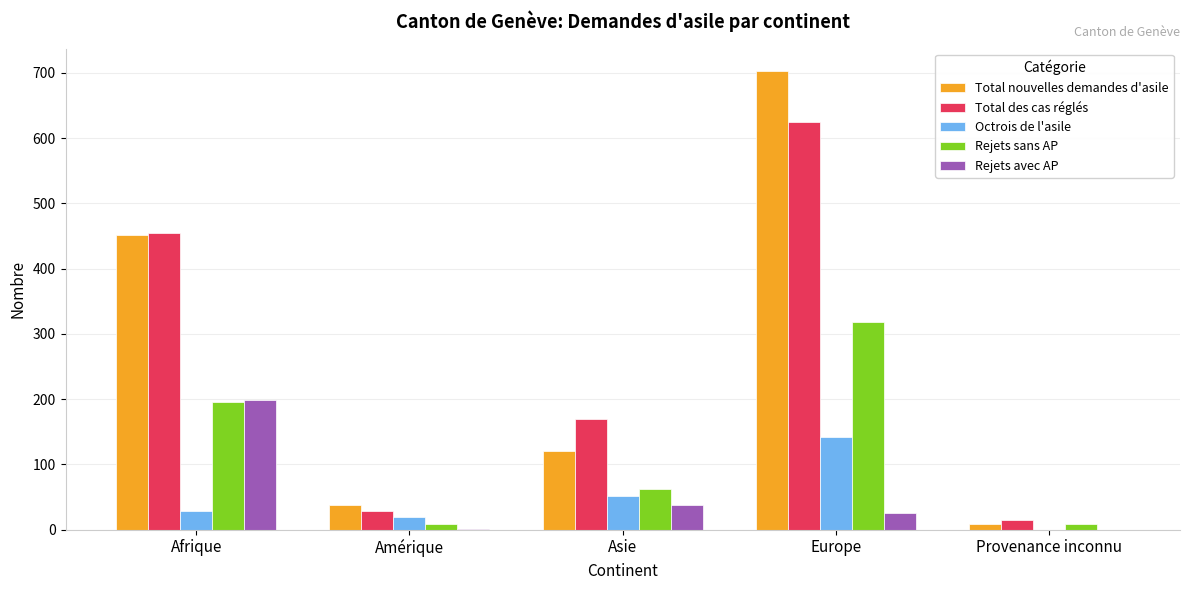

At which category does the chart reach its peak across all series?

Europe